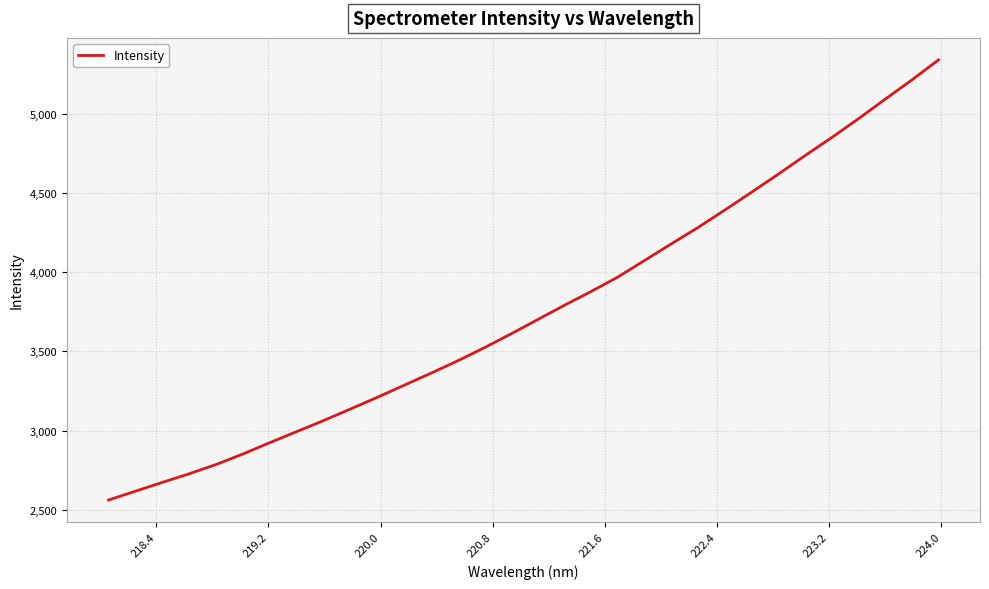

What is the minimum value shown in the chart?

2562.6